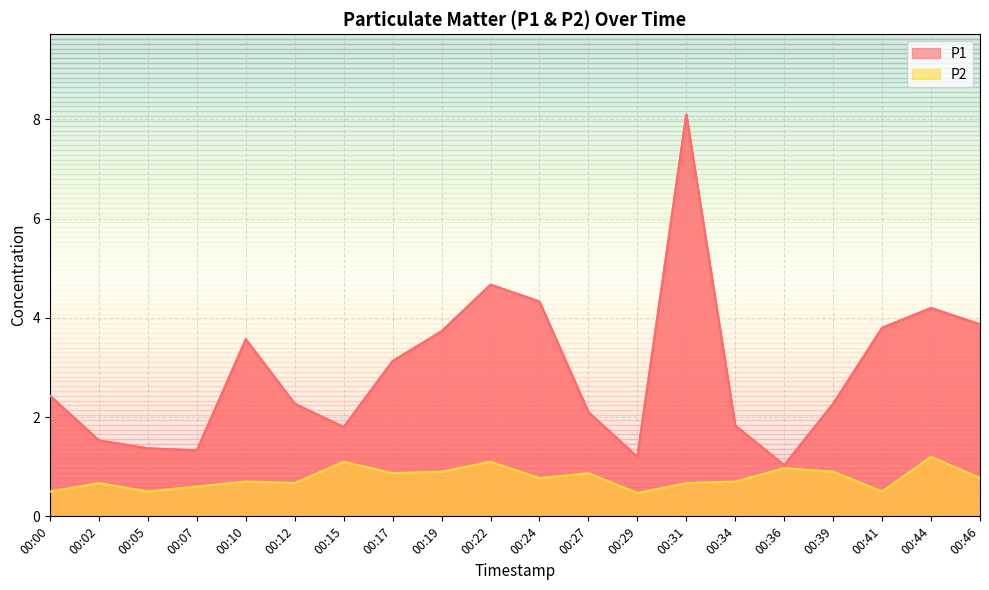

The value of P1 at 00:10 is 3.6. True or false?

True